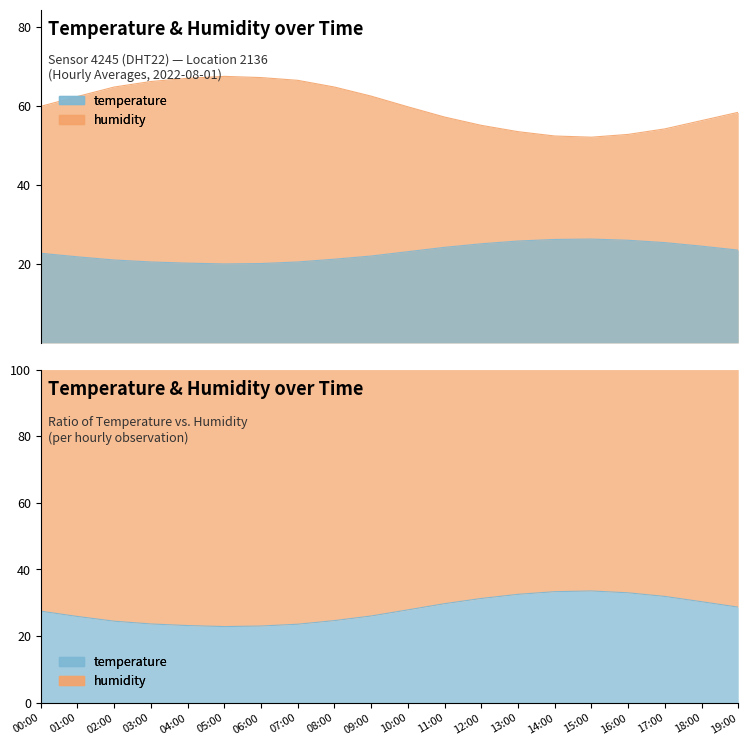

Reading left to right, list all the values displayed in this chart.

temperature: 22.7	21.8	21.0	20.5	20.2	20.0	20.1	20.5	21.2	22.0	23.1	24.2	25.1	25.8	26.2	26.3	26.0	25.4	24.5	23.5
humidity: 59.9	62.4	64.8	66.2	67.0	67.5	67.2	66.5	64.8	62.5	59.8	57.2	55.1	53.5	52.4	52.1	52.8	54.2	56.3	58.4